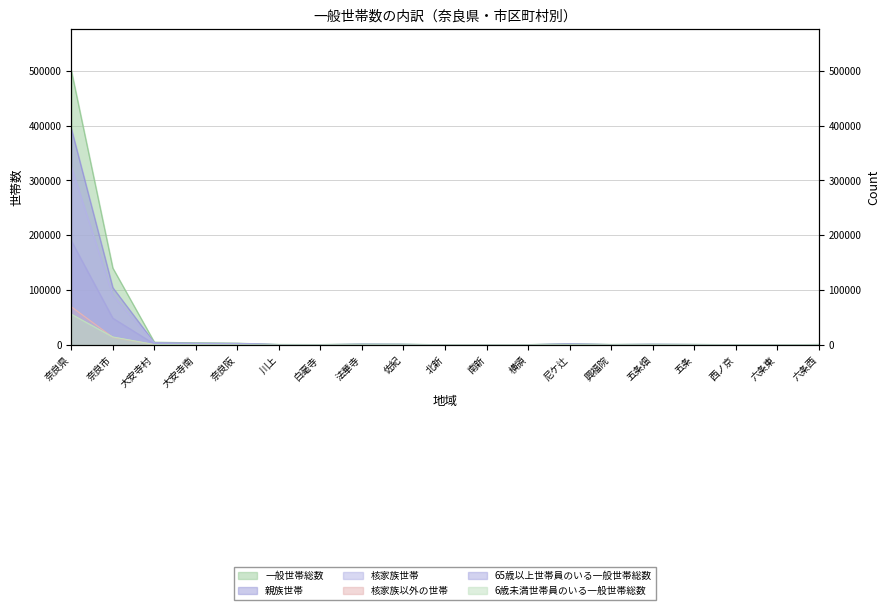

What is the difference between the maximum and second lowest values in the 6歳未満世帯員のいる一般世帯総数 series?

55969